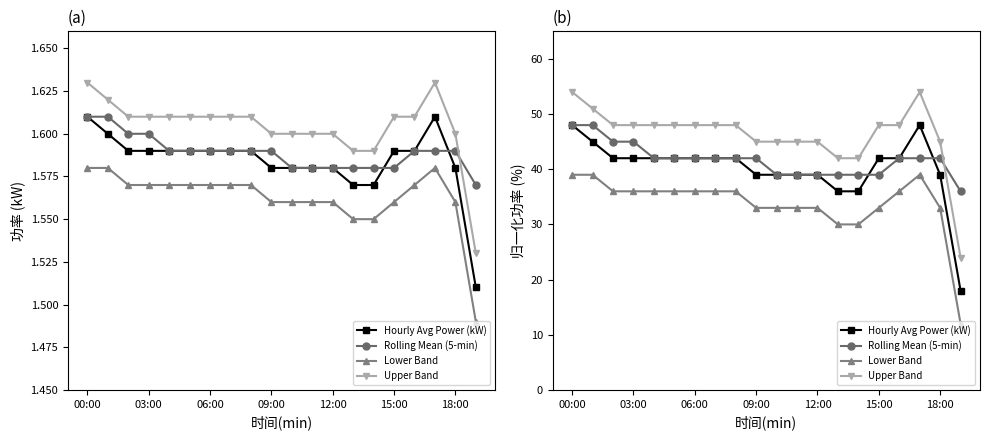

Which series has the largest total across all categories?

Upper Band